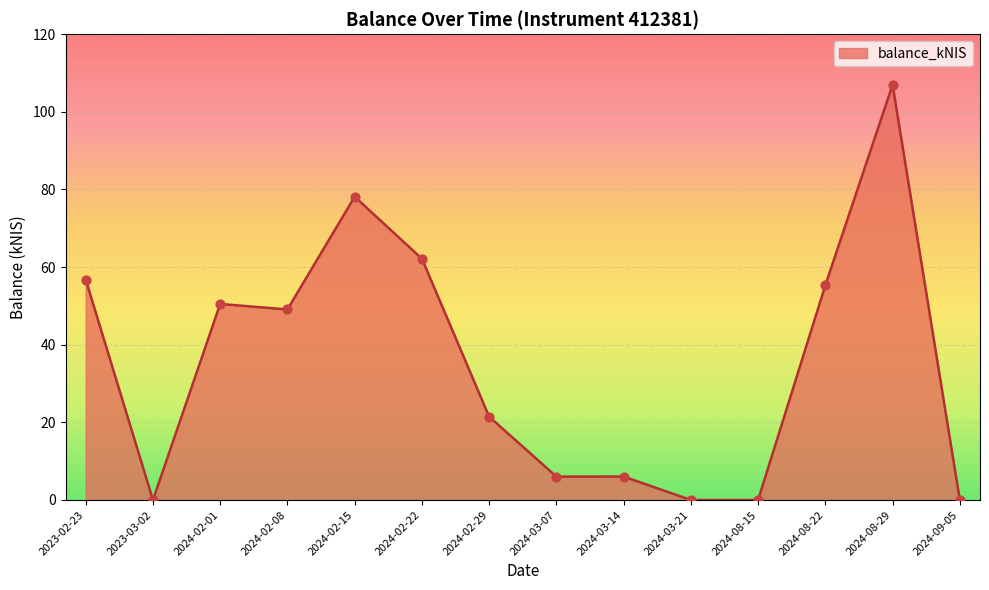

What is the change in value from 2024-02-15 to 2024-02-22?

-16.0